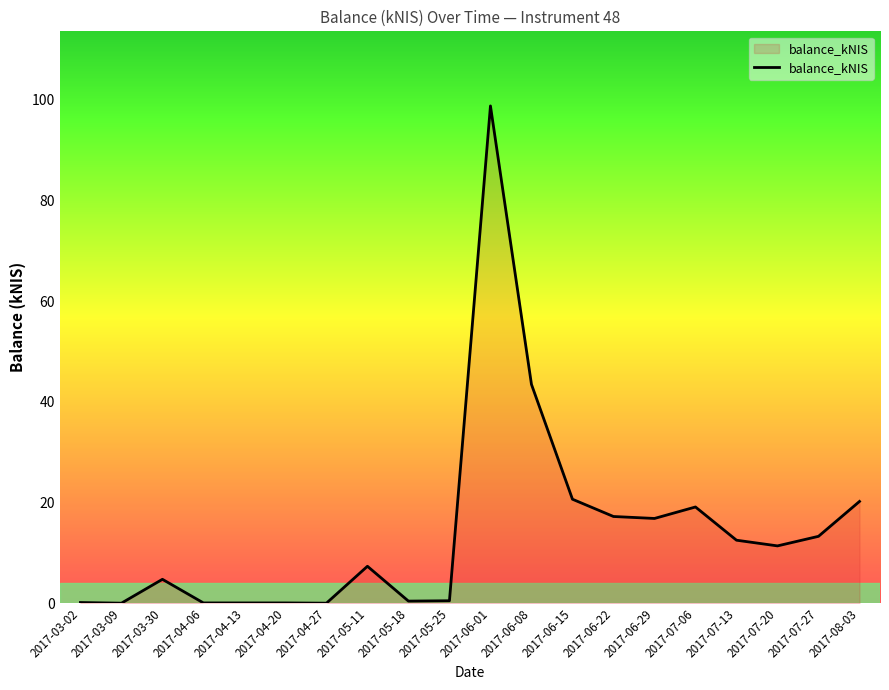

Count the number of values greater than 11.

10